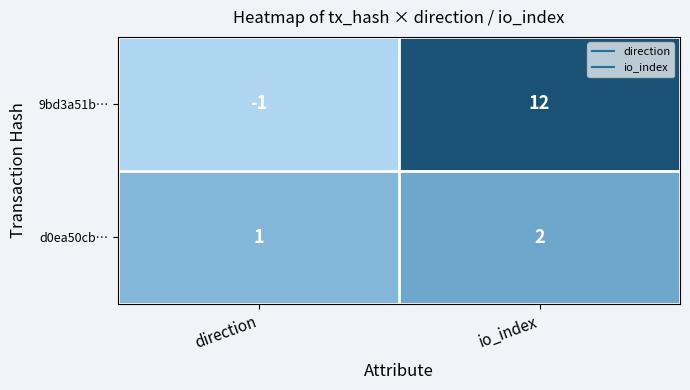

At direction, list the series in order from largest to smallest.

d0ea50cb…, 9bd3a51b…